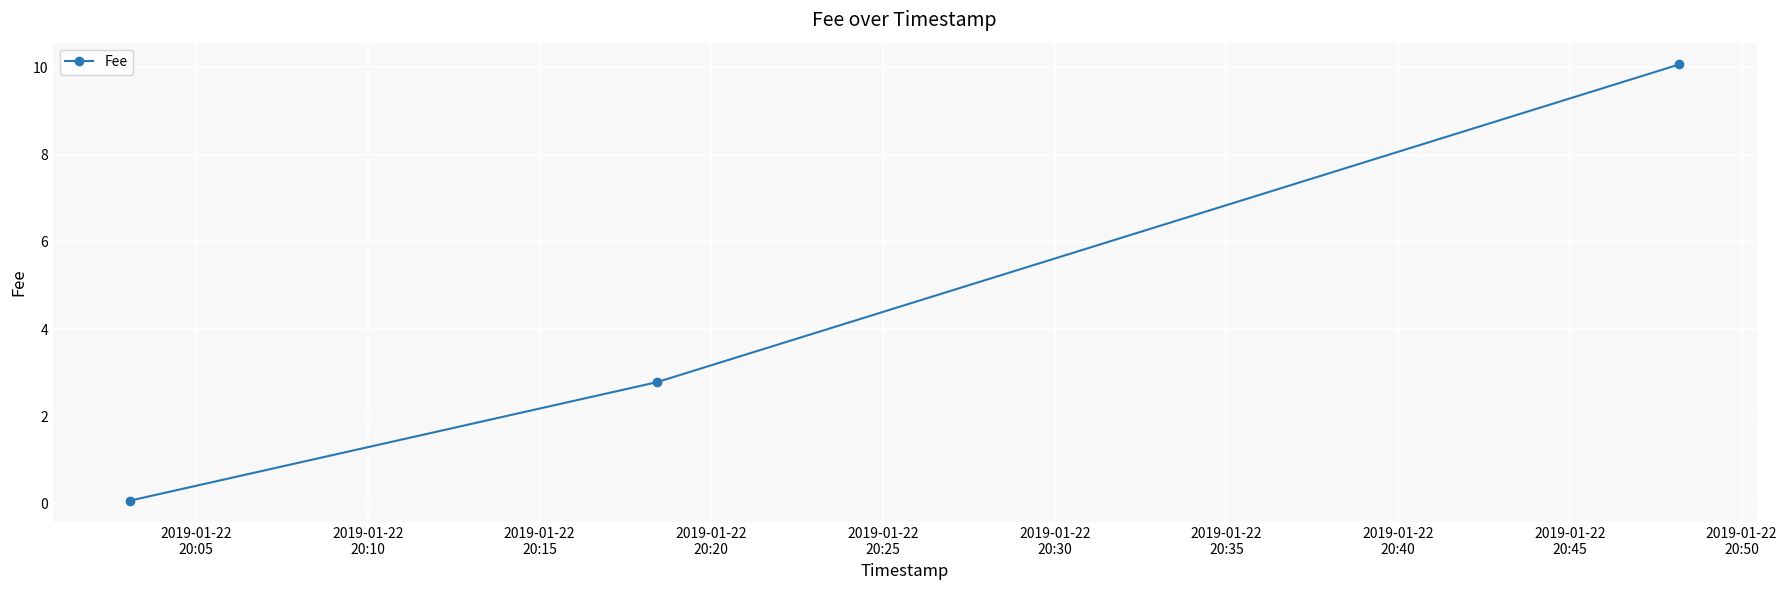

Reading left to right, extract all data points from this chart.

0.1	2.8	10.1